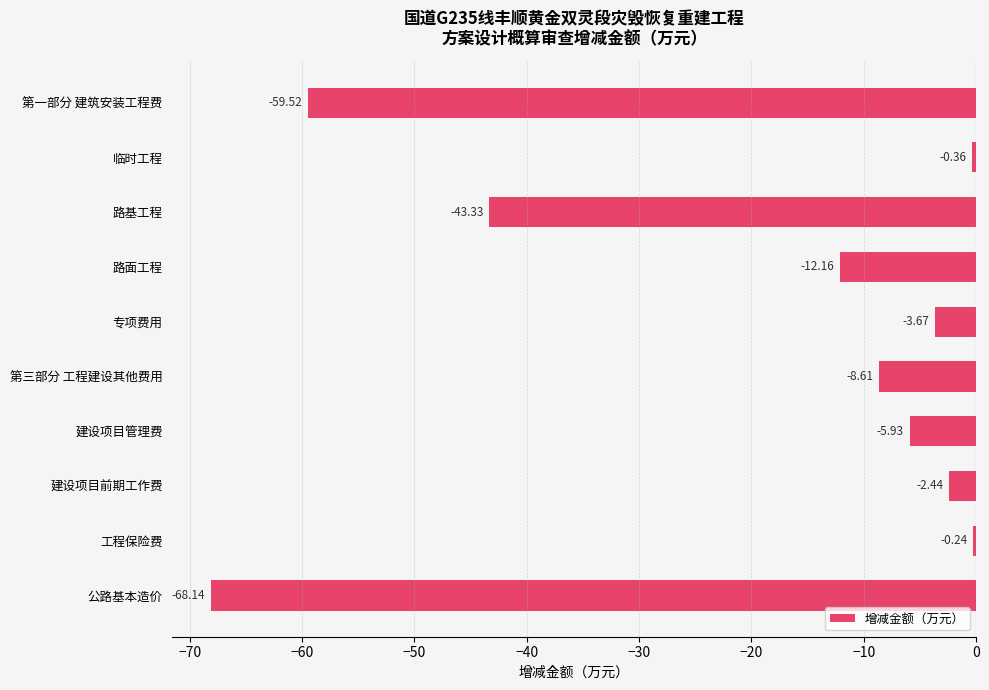

List the labels in order of value, largest first.

工程保险费, 临时工程, 建设项目前期工作费, 专项费用, 建设项目管理费, 第三部分 工程建设其他费用, 路面工程, 路基工程, 第一部分 建筑安装工程费, 公路基本造价